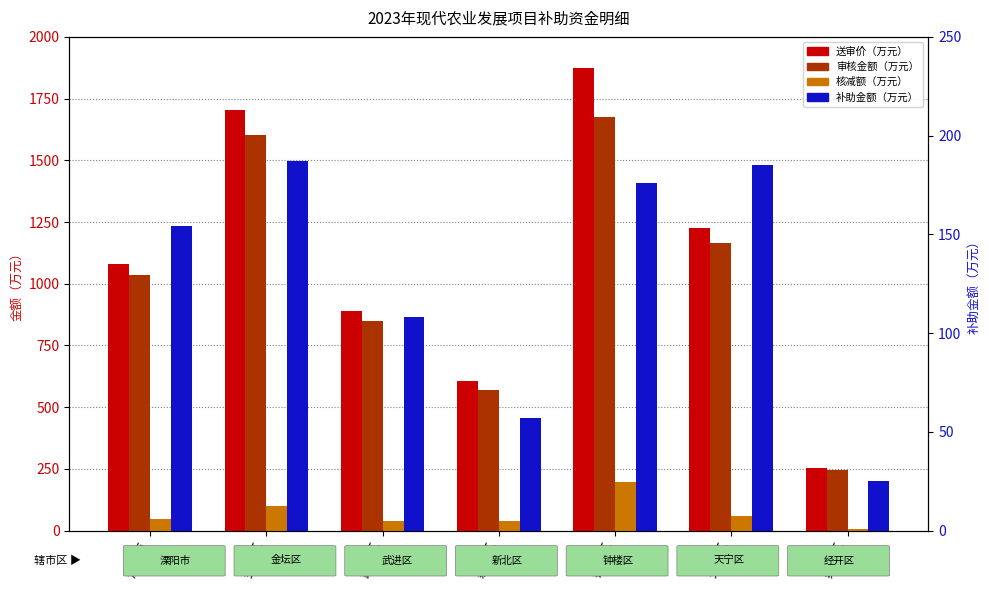

Rank the categories by 补助金额（万元） value from lowest to highest.

经开区, 新北区, 武进区, 溧阳市, 钟楼区, 天宁区, 金坛区